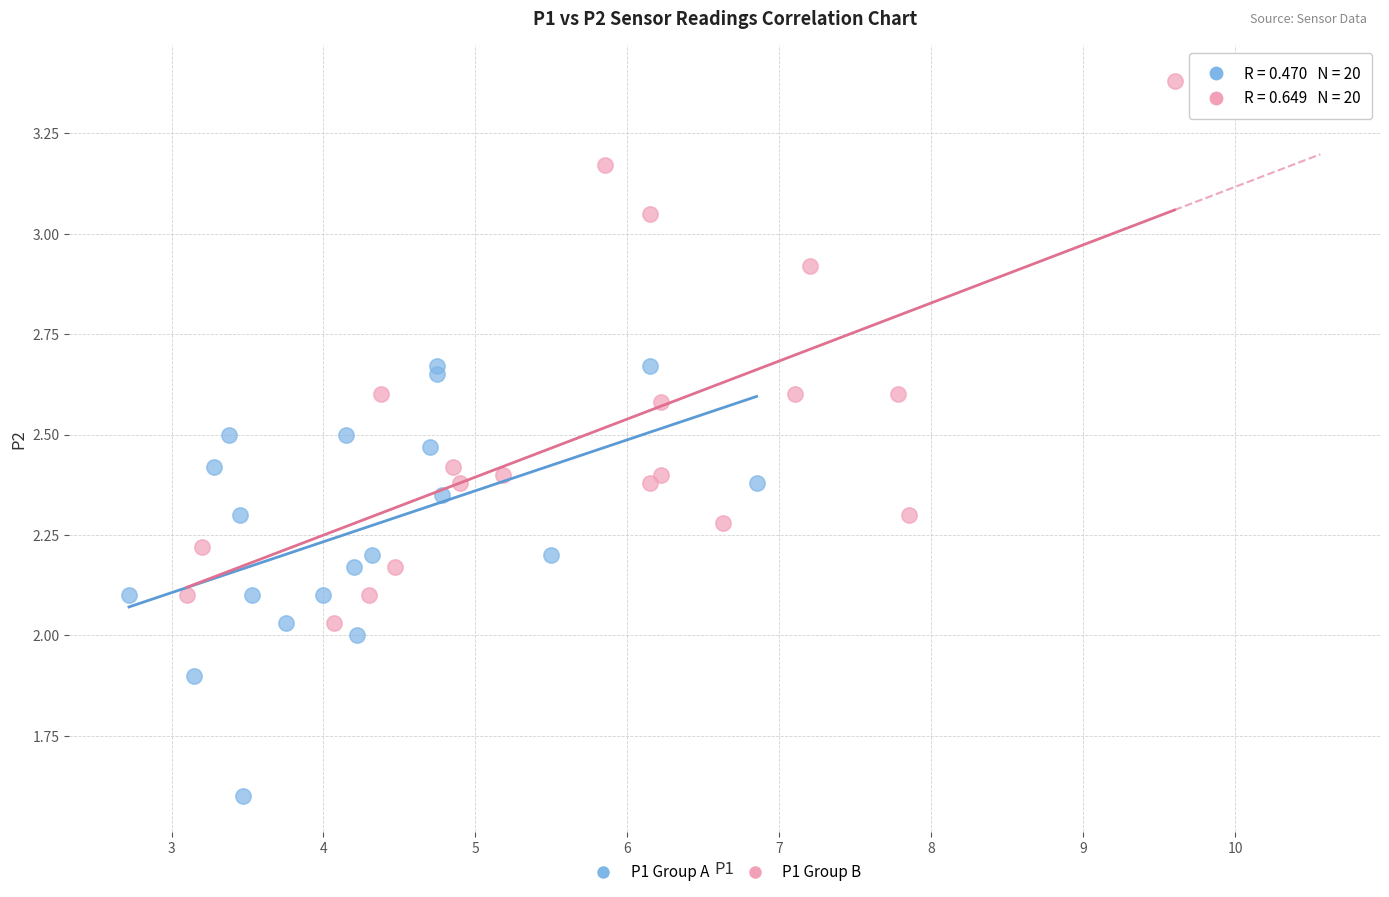

Which series contains the lowest Y value?

P1 Group A